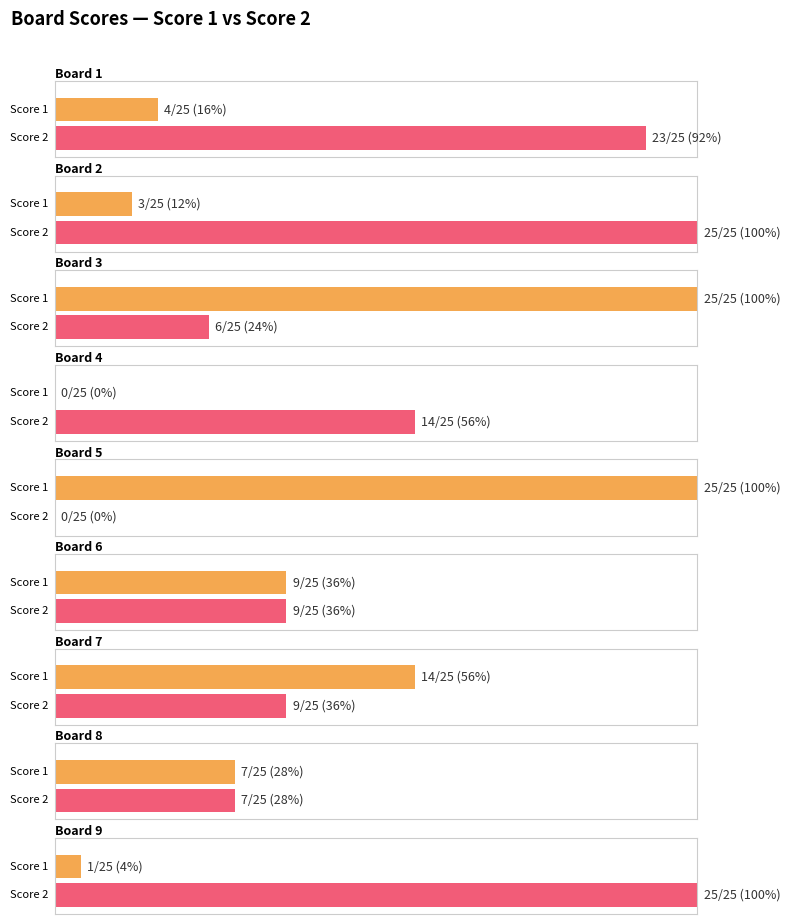

The Score 2 series shows 7 at 11. True or false?

False